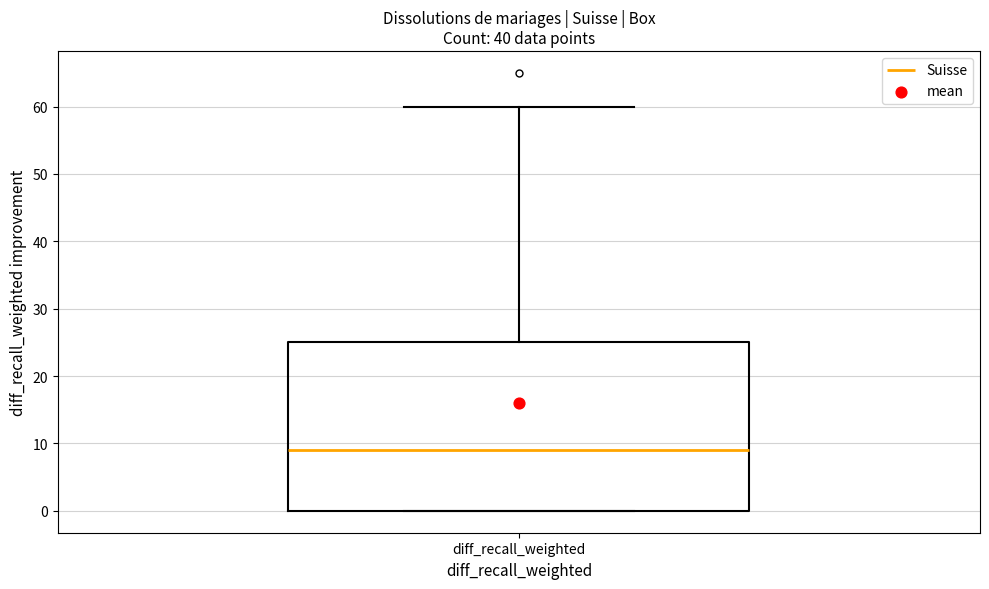

Read this box plot against the y-axis: the position of the median line, the range covered by the box, and the ends of both whiskers. The values are not printed on the chart, so give them approximately, as read against the axis.

median 9, box 0 to 25, whiskers 0 to 60